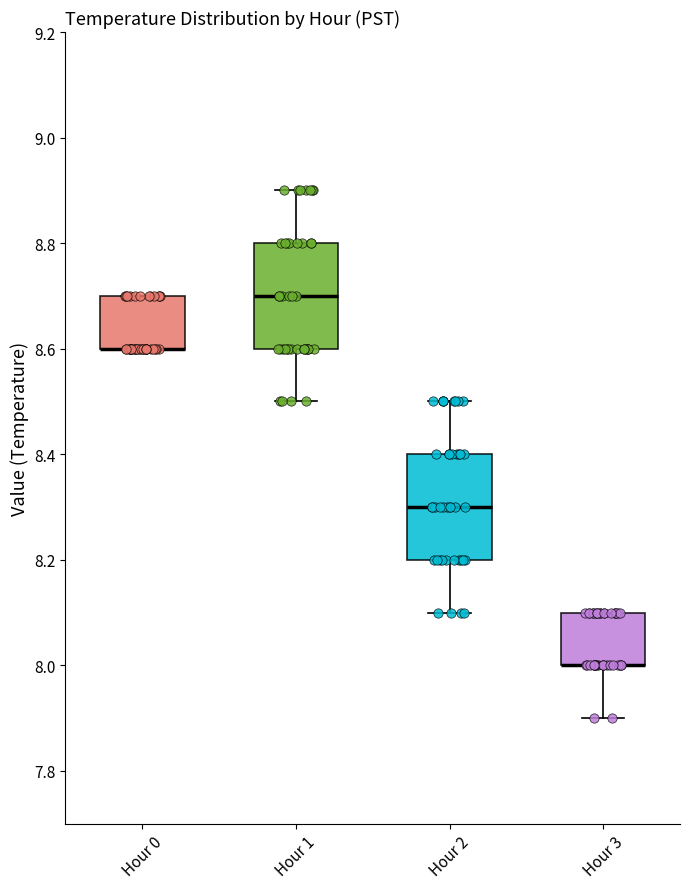

Where does the lower whisker of the box for Hour 3 end on the y-axis? The values are not printed on the chart, so give them approximately, as read against the axis.

7.9